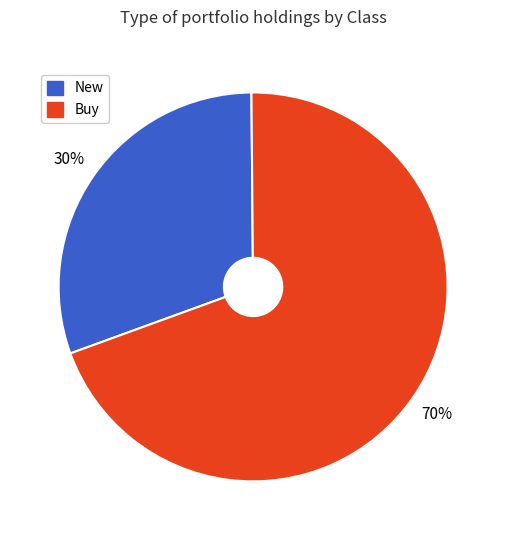

True or false: Buy accounts for 14% of the total.

False